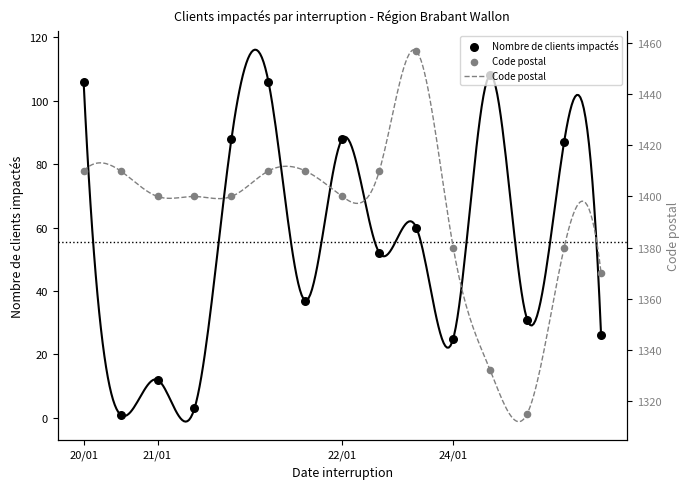

Is the value of Nombre de clients impactés at 5 greater than the value of Code postal at 4?

No